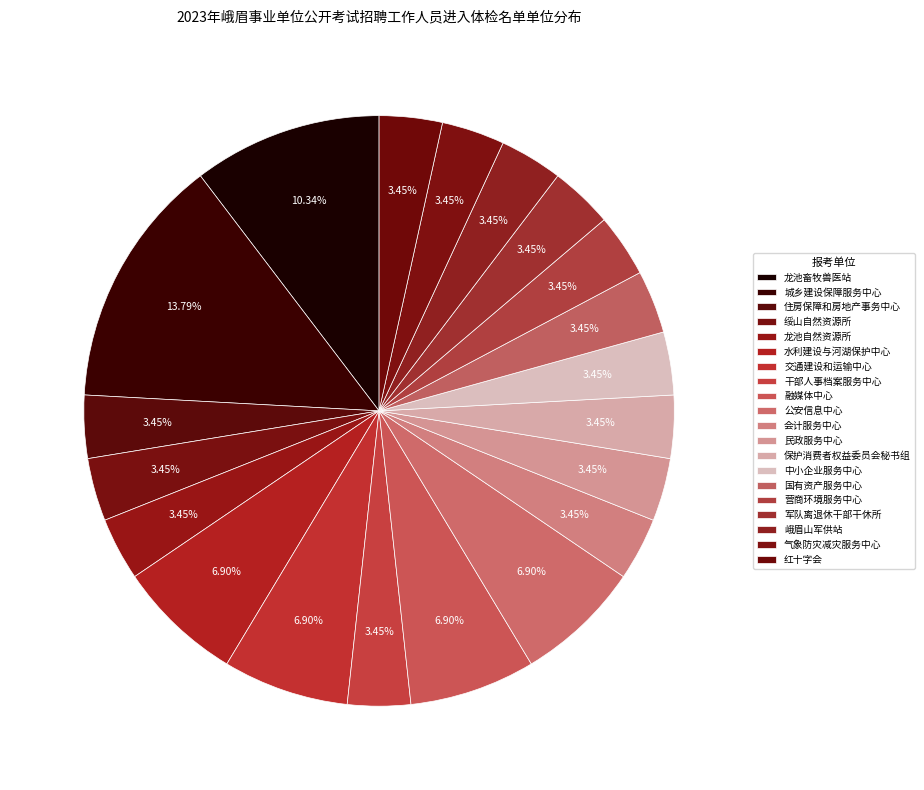

Is there any slice that represents more than half of the pie?

No